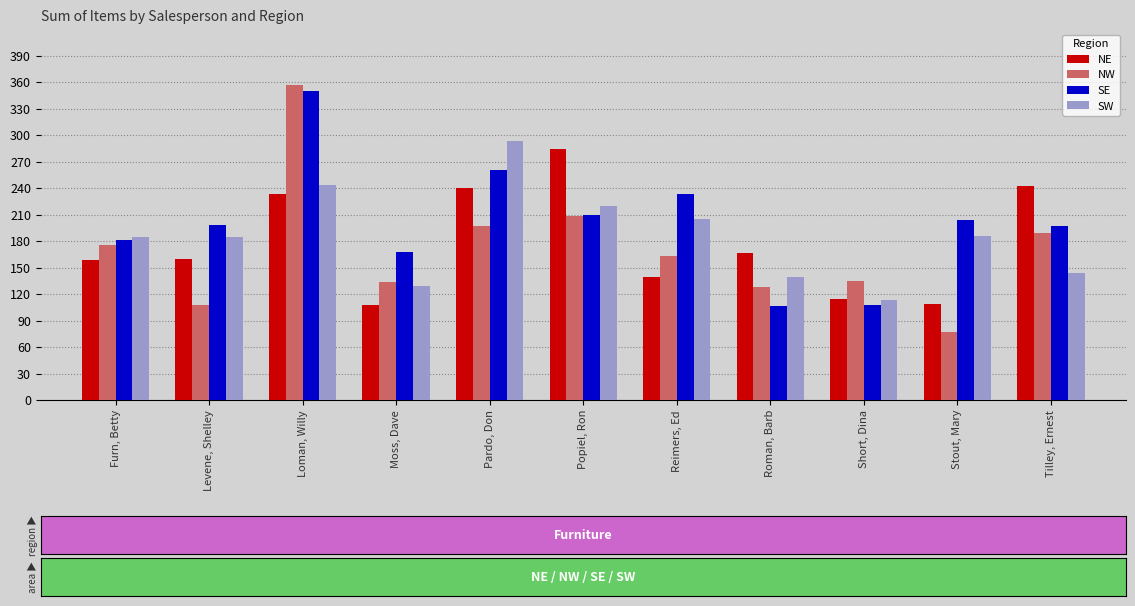

What is the value of the SE bar at the 4th from the left?

168